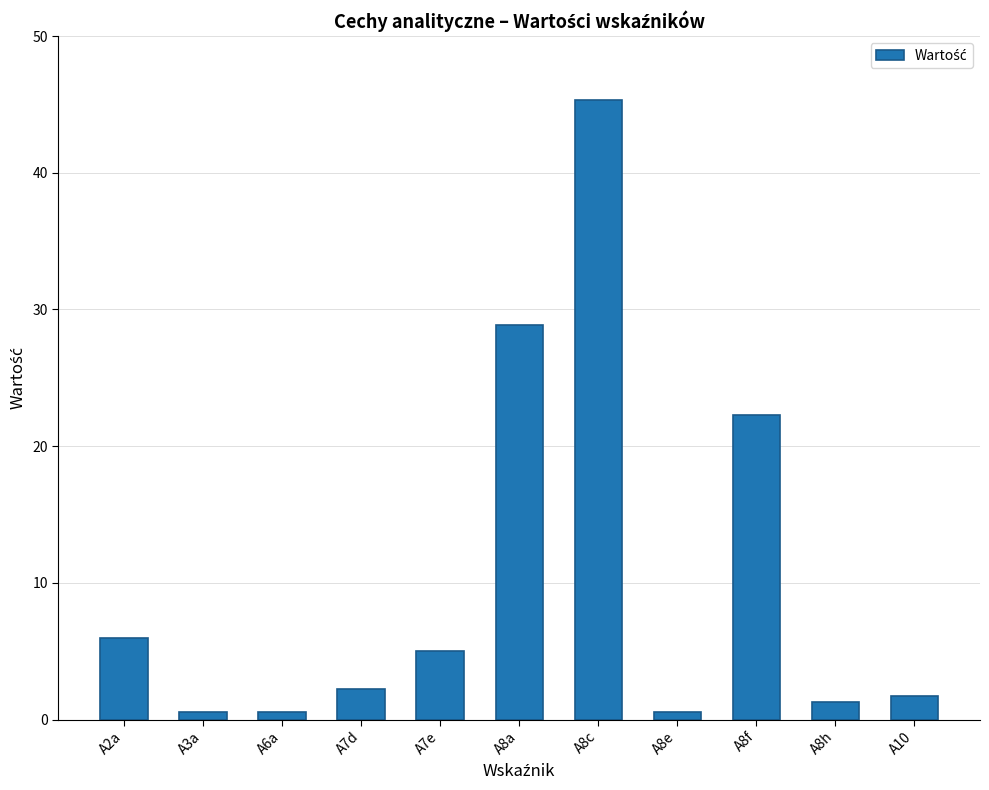

What is the difference between the second highest and second lowest values?

28.3